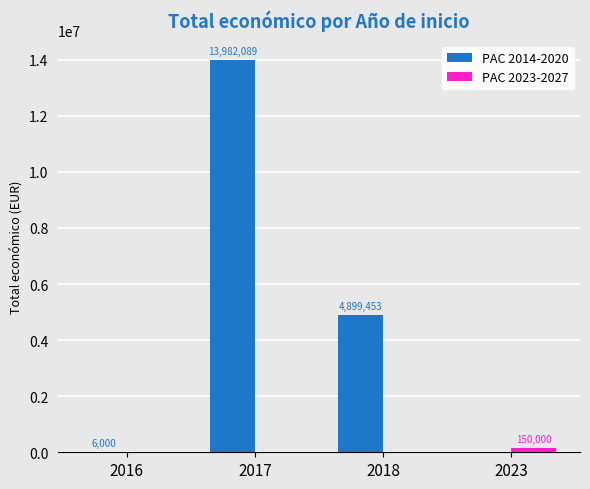

The value of PAC 2014-2020 at 2016 is 6000. True or false?

True